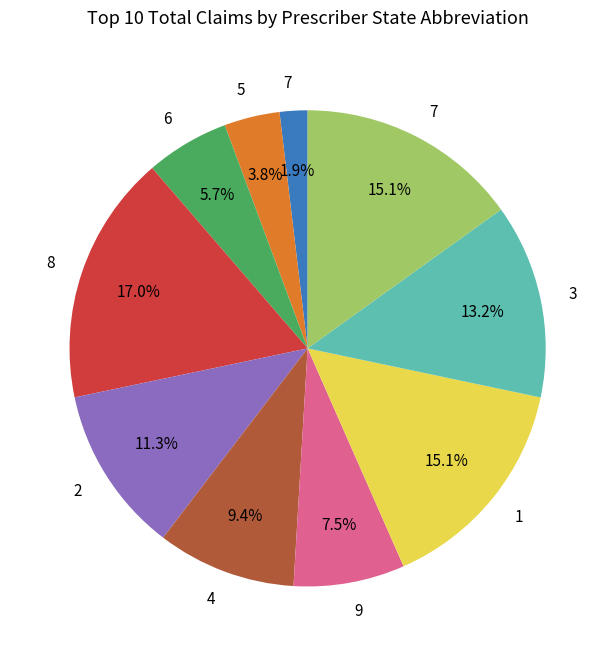

How many slices are in this pie chart?

10